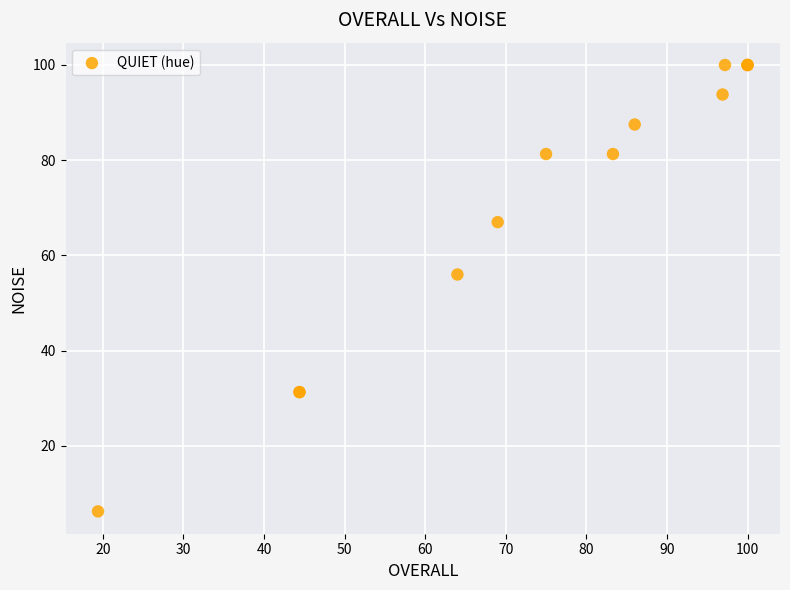

What Y value in the scatter plot is closest to 53?

56.0